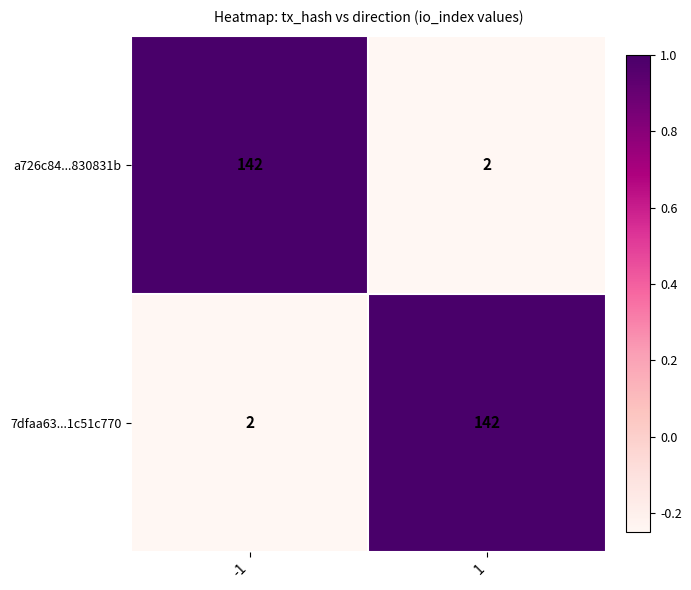

The 7dfaa63...1c51c770 series shows 1 at -1. True or false?

False